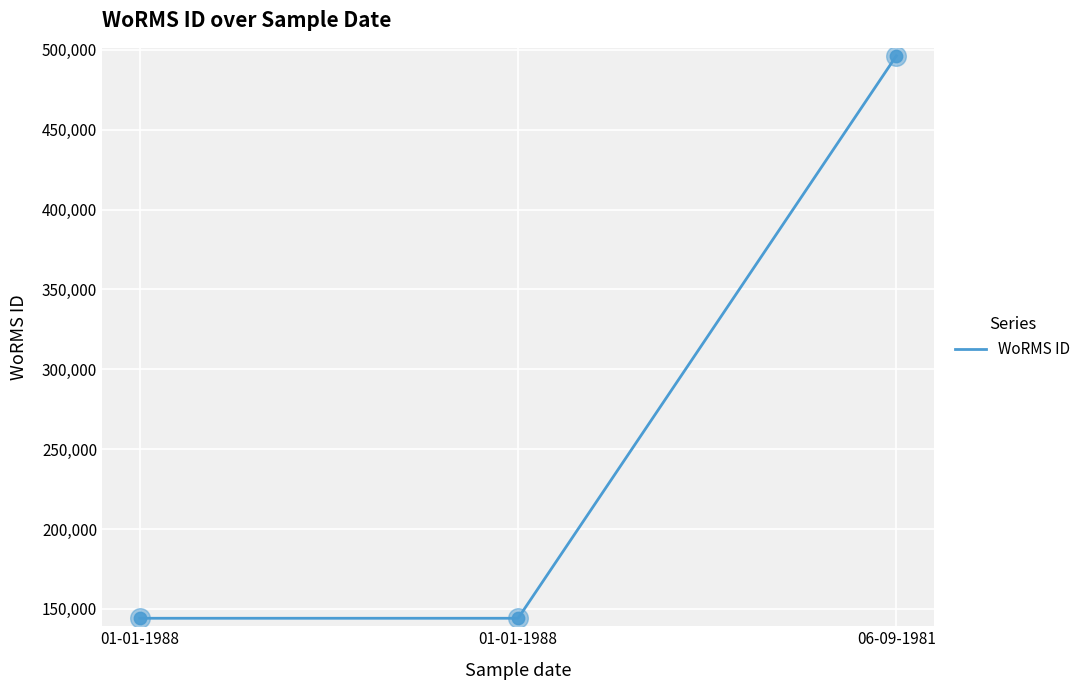

How many lines are shown in the chart?

1